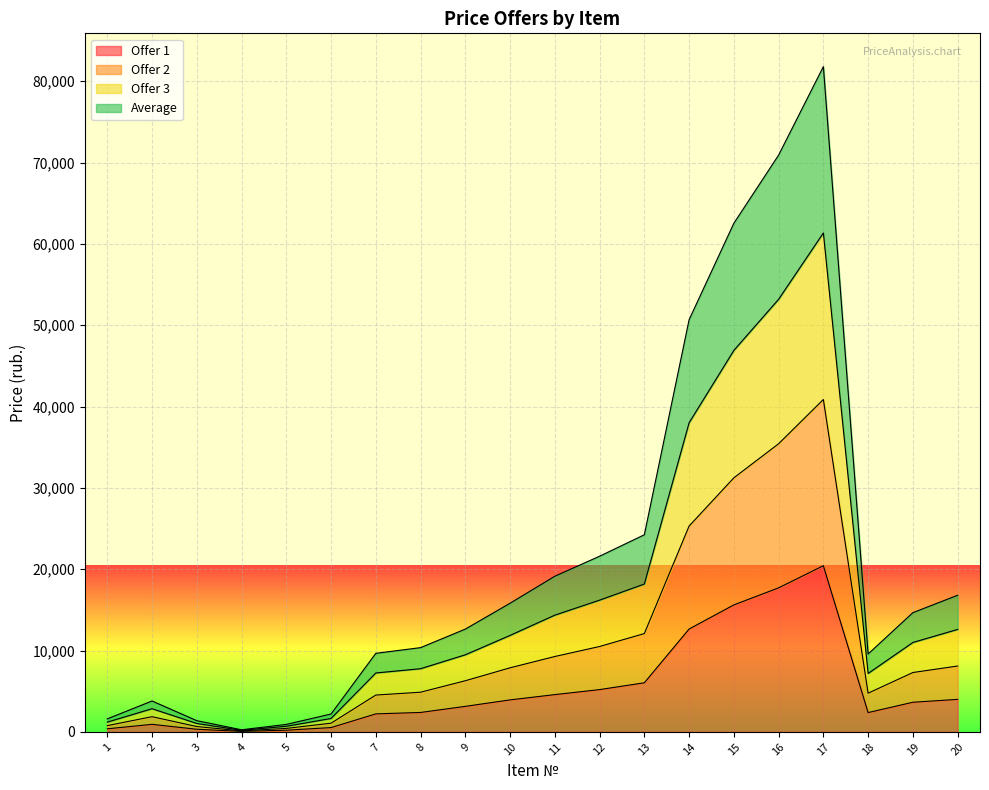

Reading left to right, extract all data points from this chart.

Offer 1: 1=380	2=930	3=325	4=62	5=210	6=530	7=2215	8=2390	9=3140	10=3935	11=4585	12=5200	13=6040	14=12650	15=15615	16=17710	17=20430	18=2375	19=3645	20=4000
Offer 2: 1=770	2=1870	3=660	4=125	5=430	6=1070	7=4530	8=4880	9=6290	10=7880	11=9270	12=10500	13=12090	14=25310	15=31240	16=35430	17=40870	18=4760	19=7300	20=8100
Offer 3: 1=1200	2=2850	3=1035	4=195	5=690	6=1650	7=7245	8=7770	9=9480	10=11865	11=14355	12=16200	13=18180	14=38010	15=46905	16=53190	17=61350	18=7185	19=10995	20=12600
Average: 1=1600	2=3800	3=1380	4=260	5=920	6=2200	7=9660	8=10360	9=12640	10=15820	11=19140	12=21600	13=24240	14=50680	15=62540	16=70920	17=81800	18=9580	19=14660	20=16800